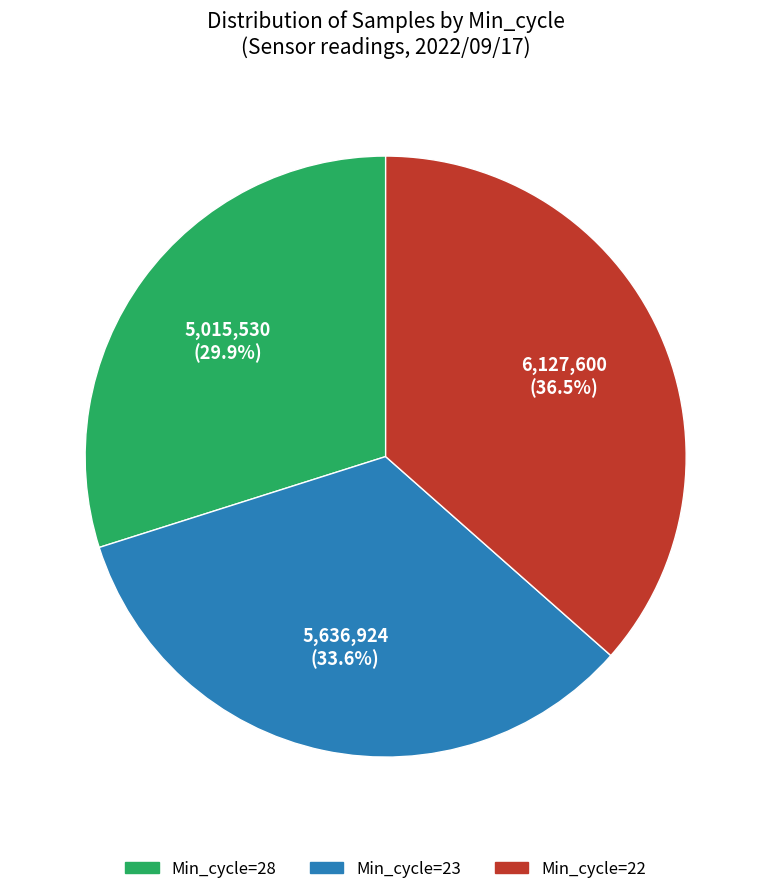

Rank the categories by value from lowest to highest.

Min_cycle=28, Min_cycle=23, Min_cycle=22